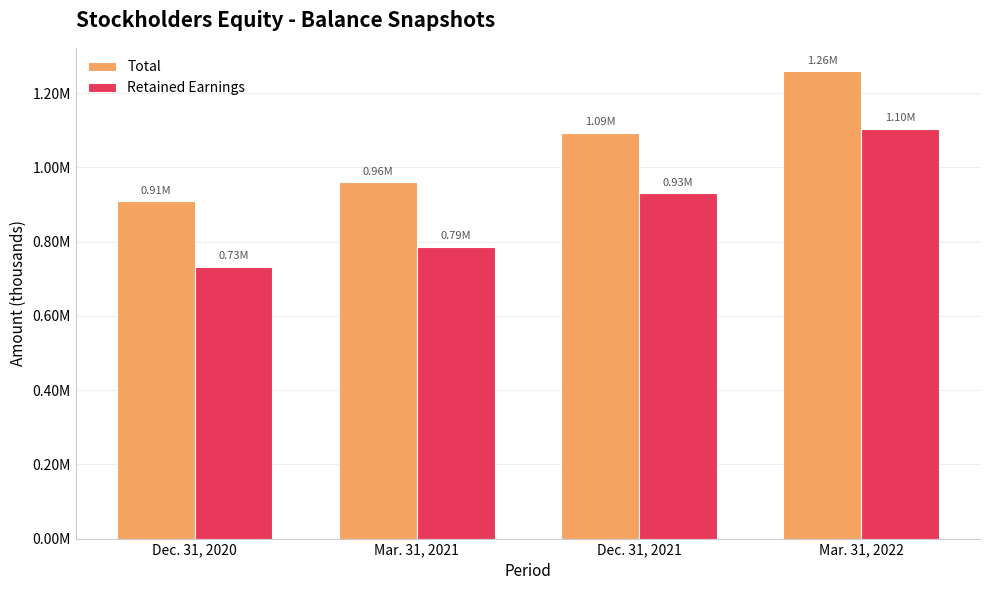

Are the bars grouped side by side (vs. stacked)?

Yes